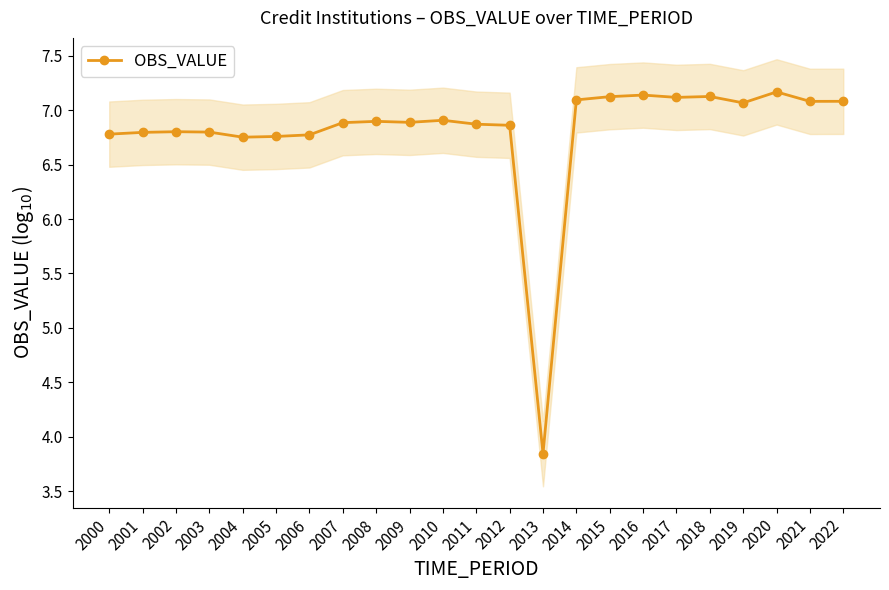

What is the value of the 19th point from the left?

7.1